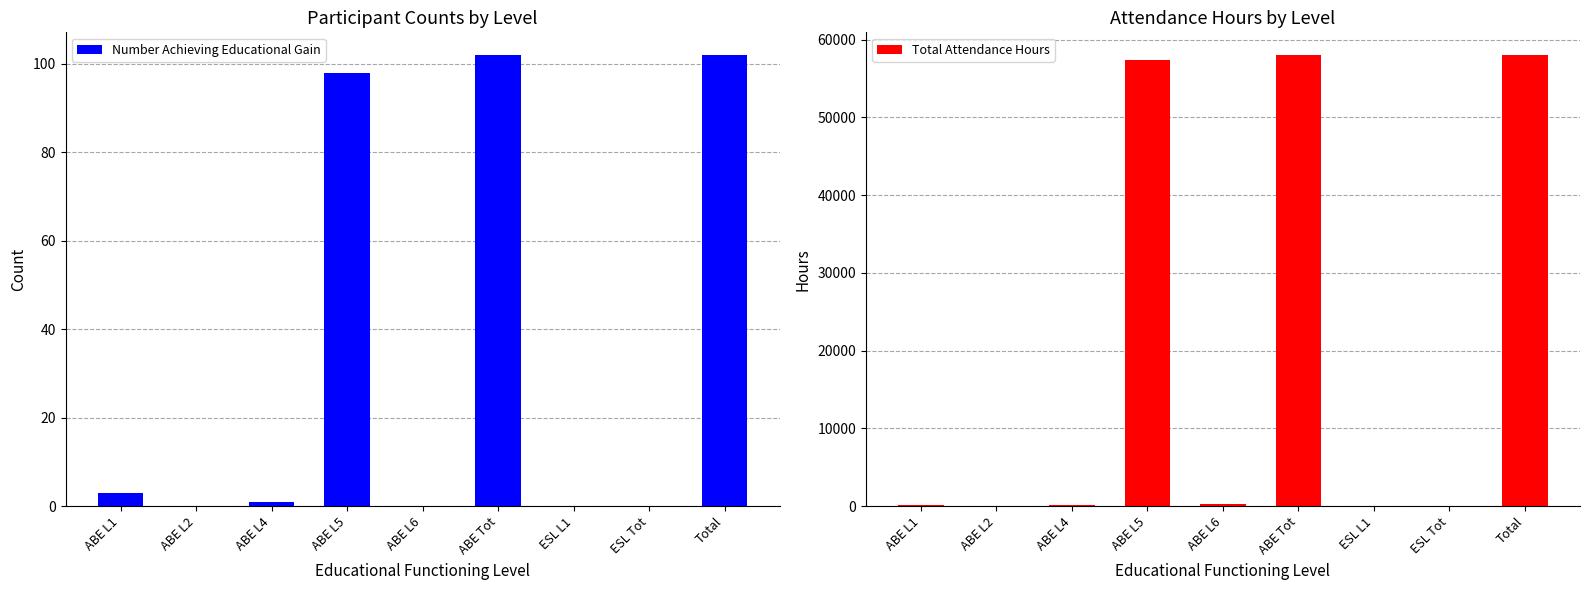

Which series has the widest spread of values?

Total Attendance Hours